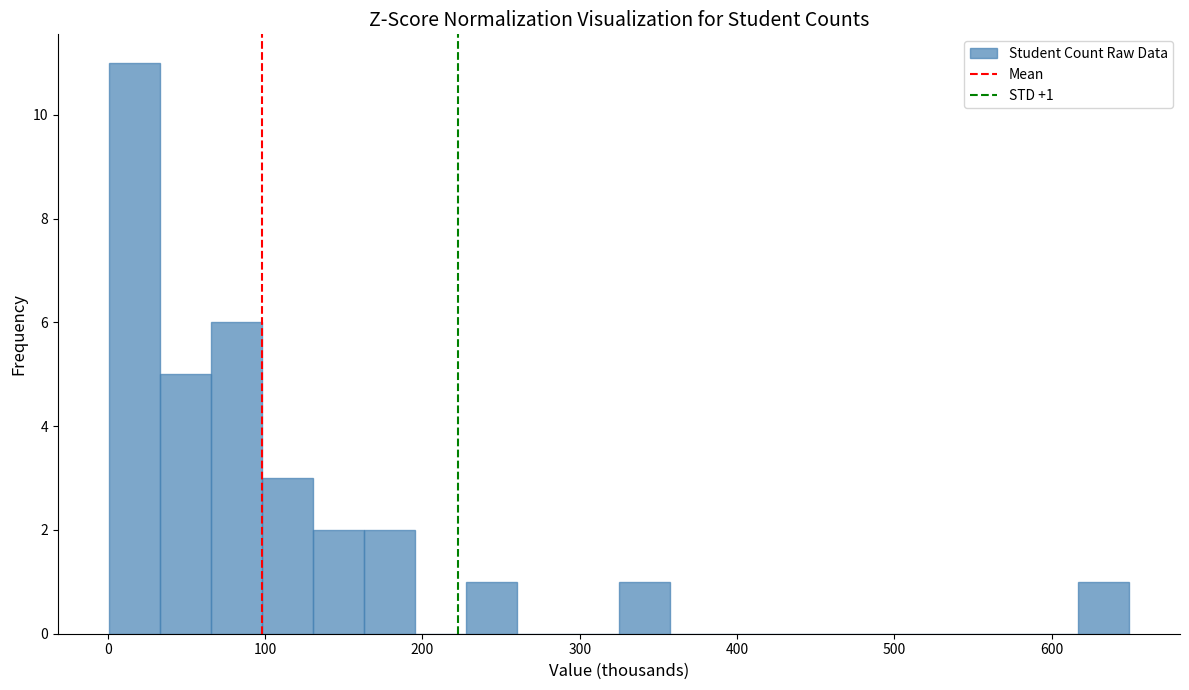

Read against the x-axis, roughly where is the centre of the tallest bar?

20